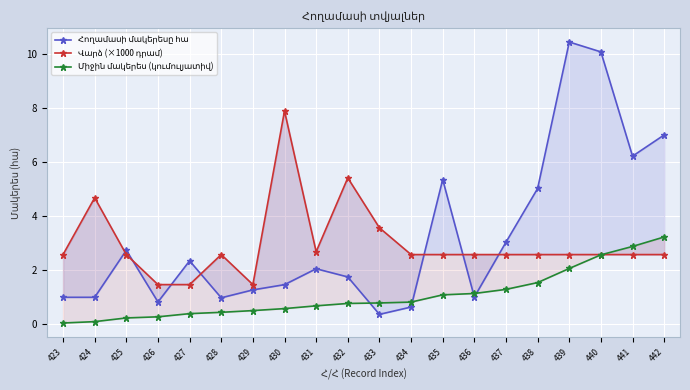

What is the greatest value displayed?

10.4